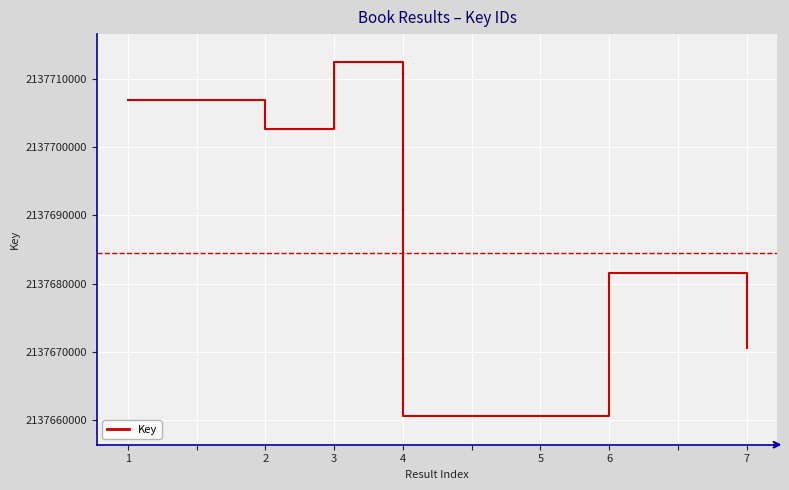

What is the difference between the maximum and minimum values?

51969